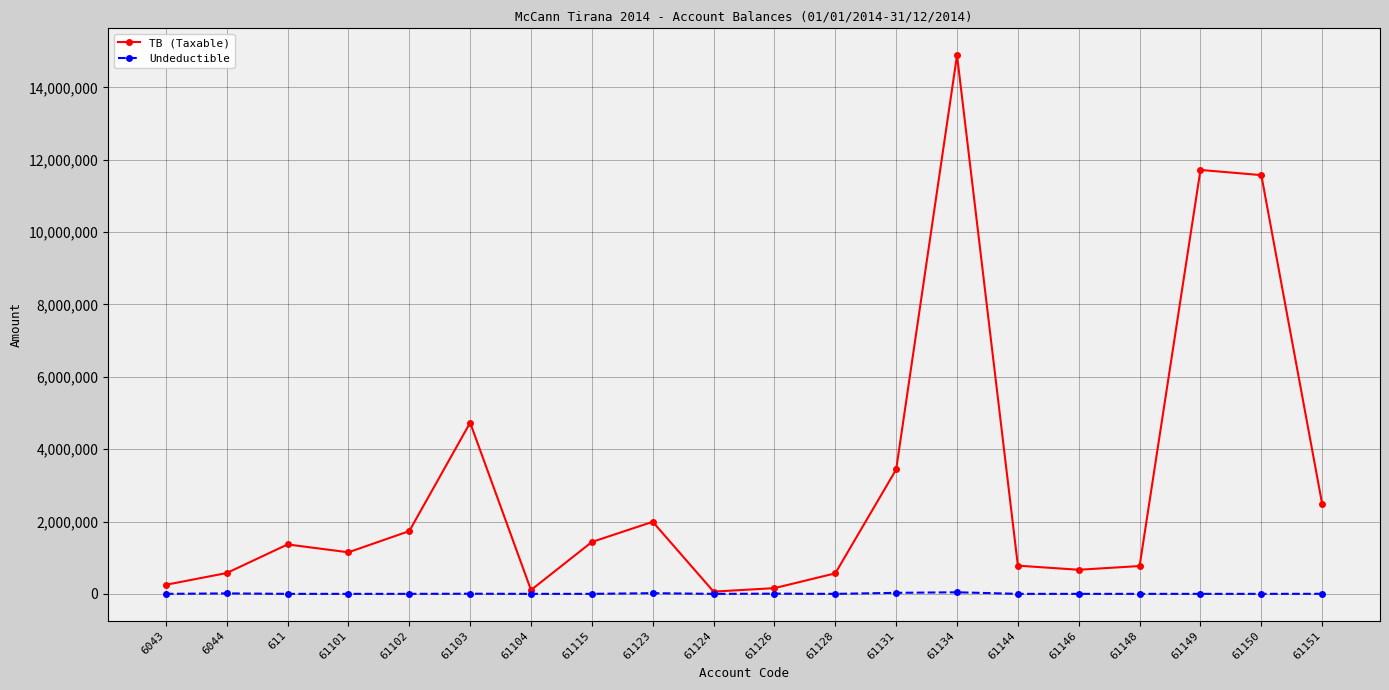

How many data points does each series have?

20